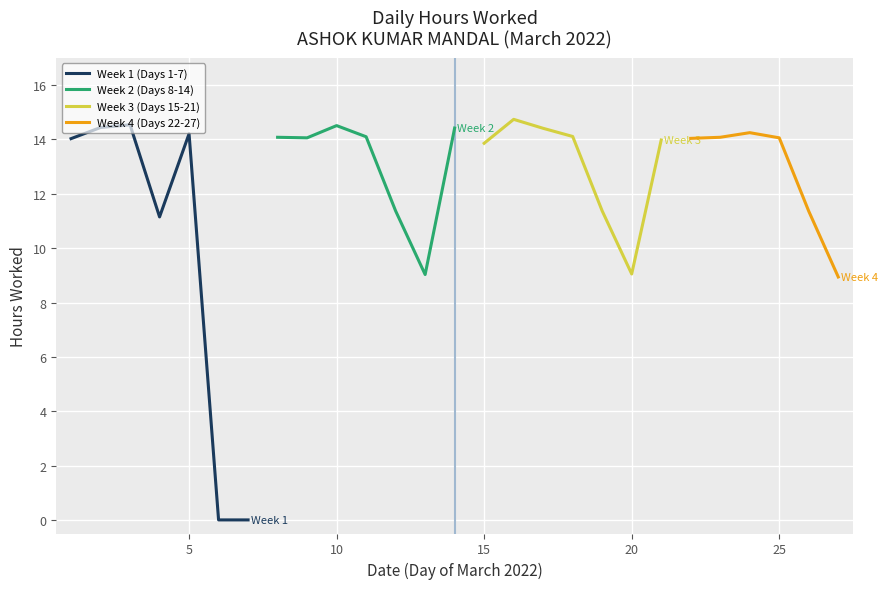

Where is the first local minimum?

Day 4